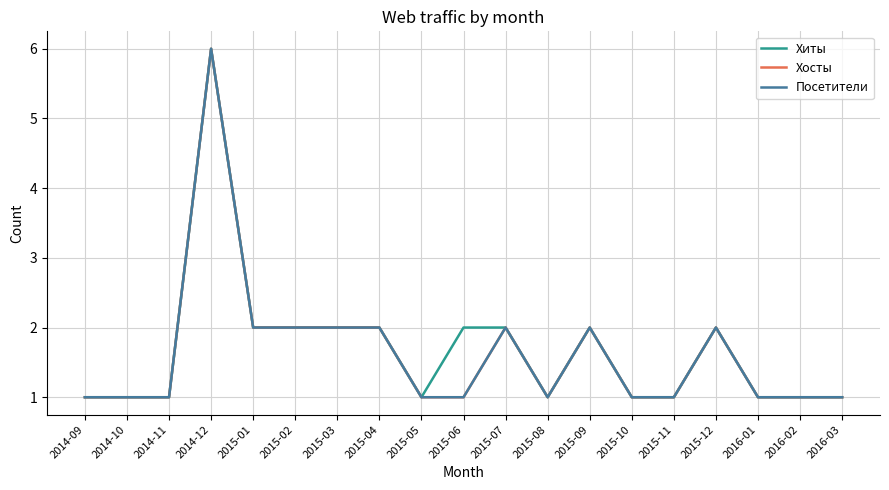

True or false: Хиты and Хосты intersect in this chart.

False